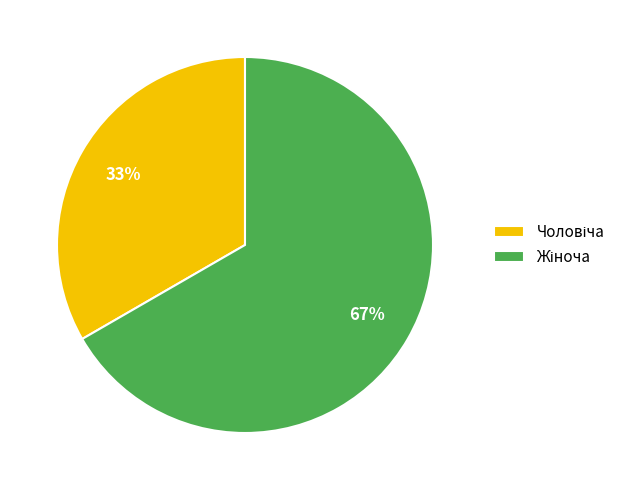

Does any single category account for the majority?

Yes